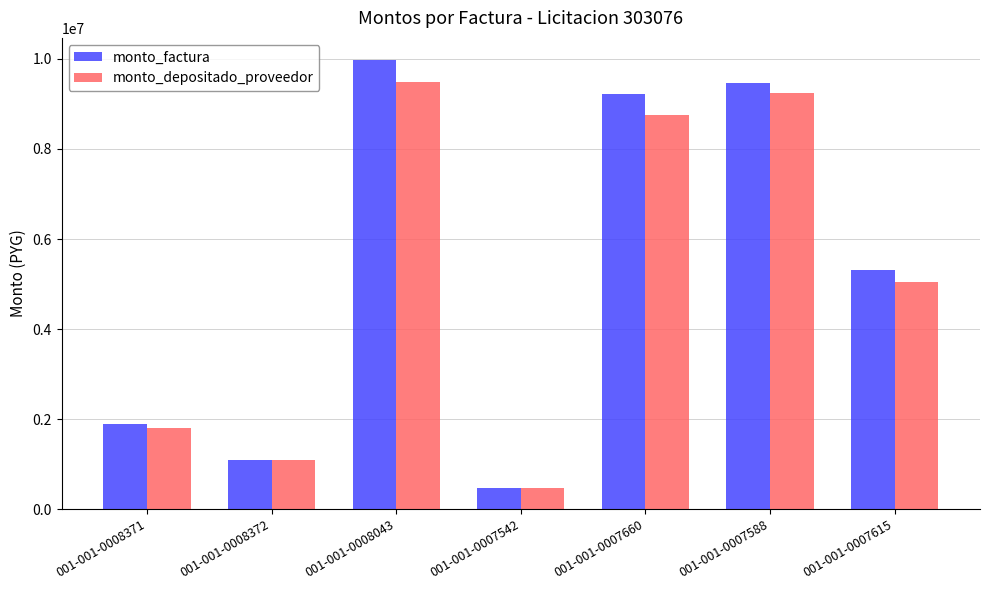

Reading left to right, list all the values displayed in this chart.

monto_factura: 001-001-0008371=1895000	001-001-0008372=1100000	001-001-0008043=9969000	001-001-0007542=480000	001-001-0007660=9218000	001-001-0007588=9475000	001-001-0007615=5306000
monto_depositado_proveedor: 001-001-0008371=1802110	001-001-0008372=1096000	001-001-0008043=9480337	001-001-0007542=478255	001-001-0007660=8763804	001-001-0007588=9248358	001-001-0007615=5044559